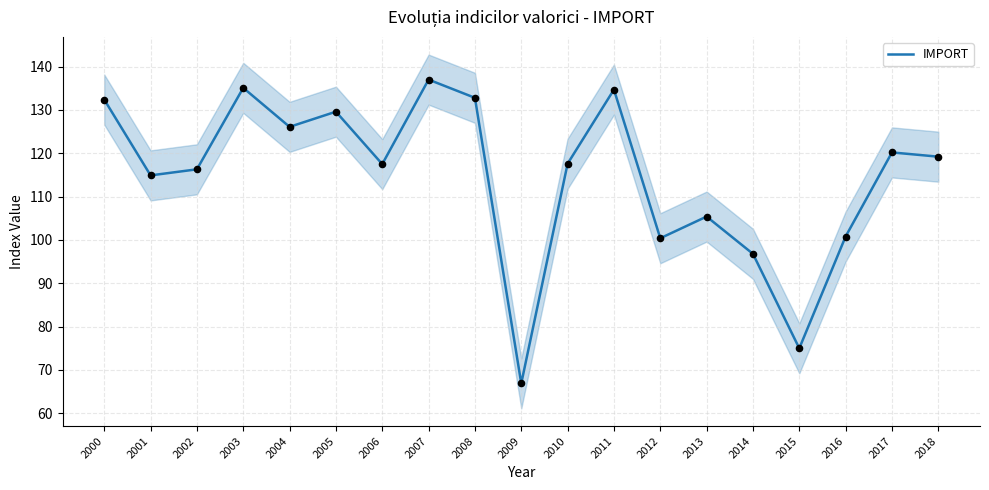

What is the change in value from 2011 to 2012?

-34.3